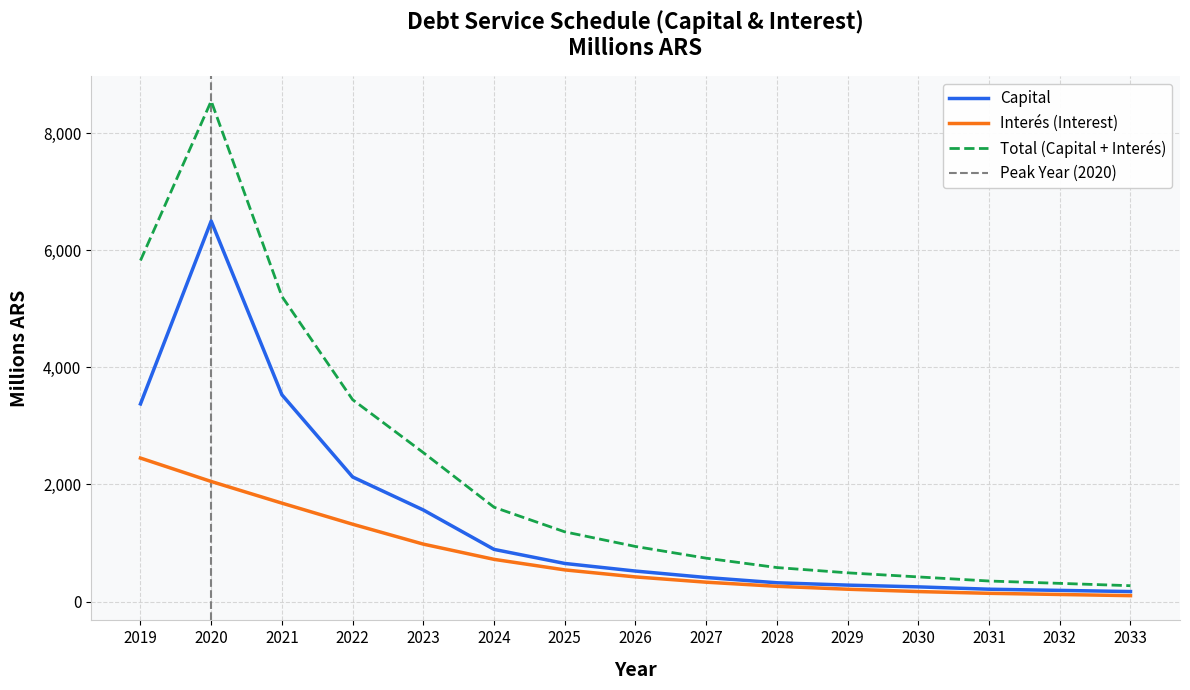

Is the value of Total (Capital + Interés) at 2024 greater than the value of Interés (Interest) at 2031?

Yes